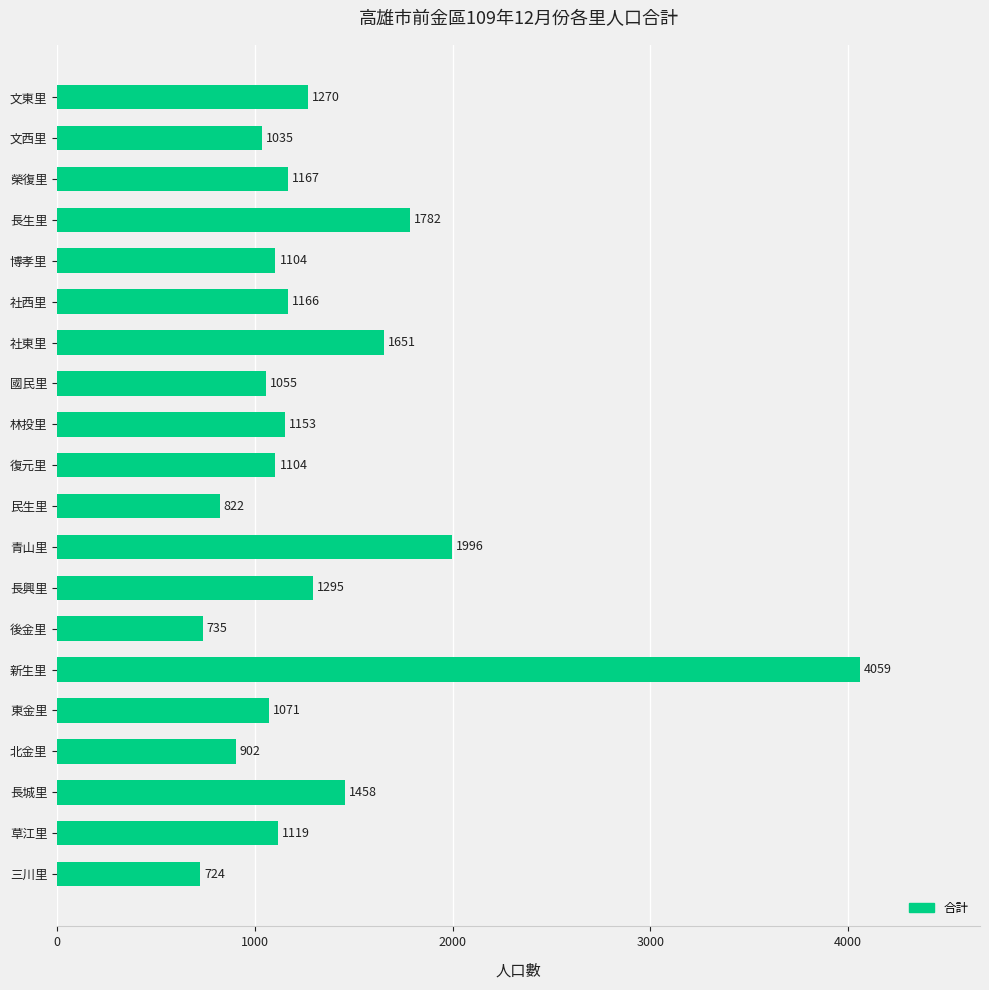

What is the difference between the second highest and minimum values?

1272